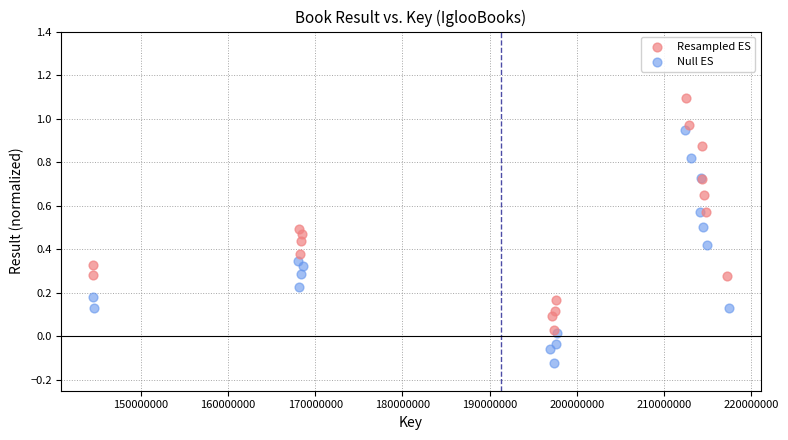

Which series contains the lowest Y value?

Null ES